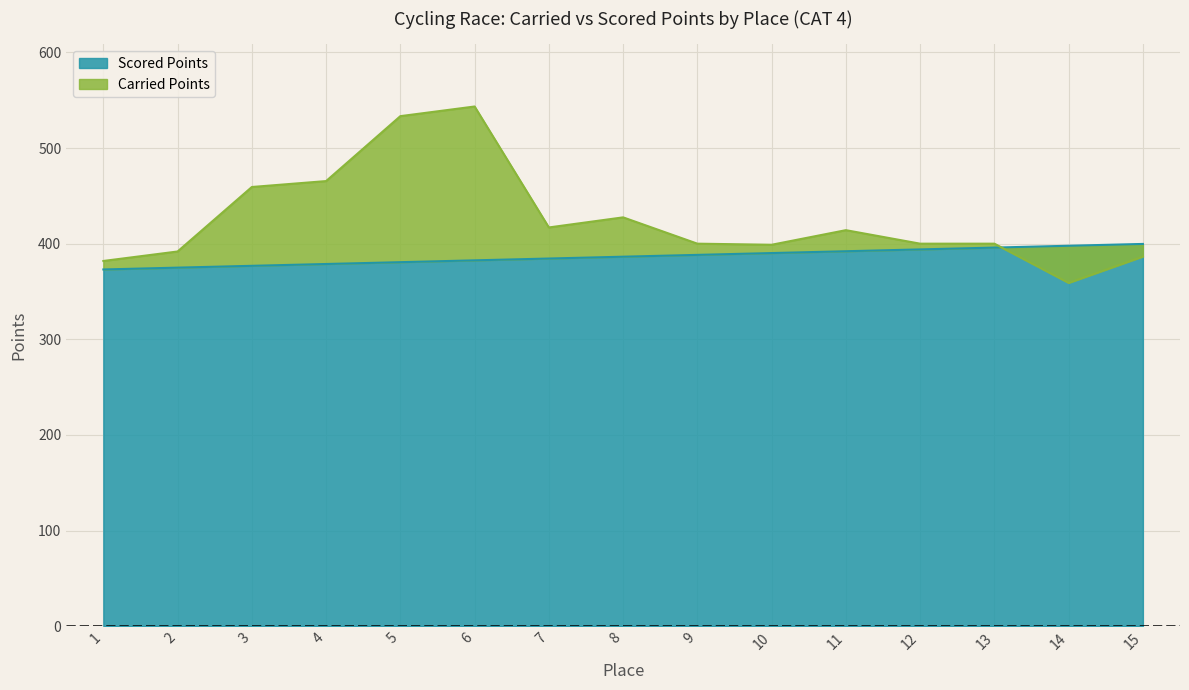

Rank the series by their average value, from highest to lowest.

Carried Points, Scored Points